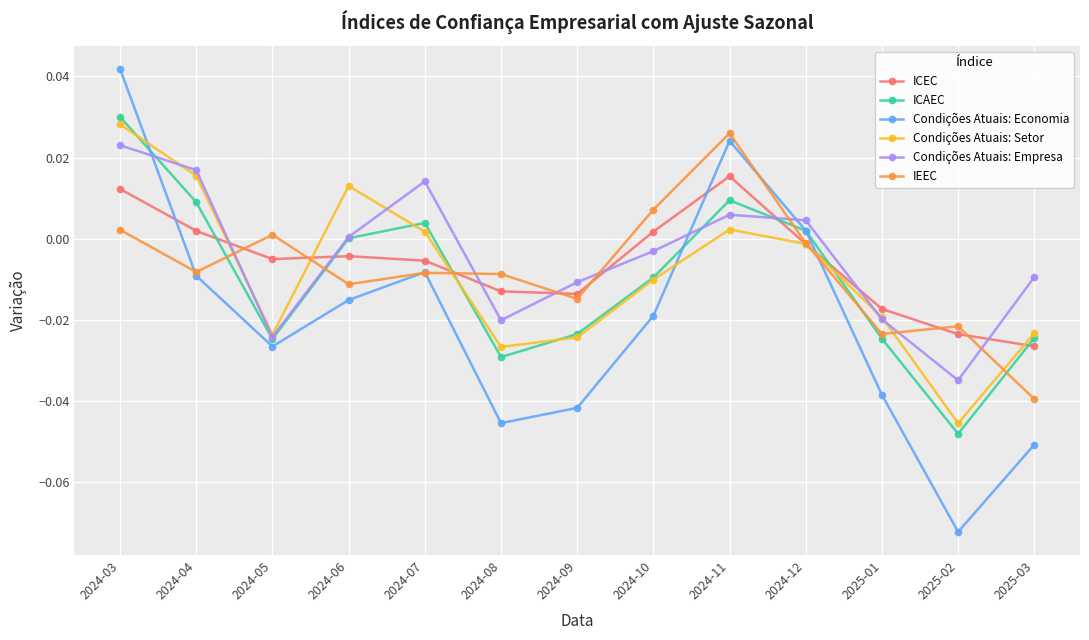

What is the label of the 6th point from the left?

2024-08